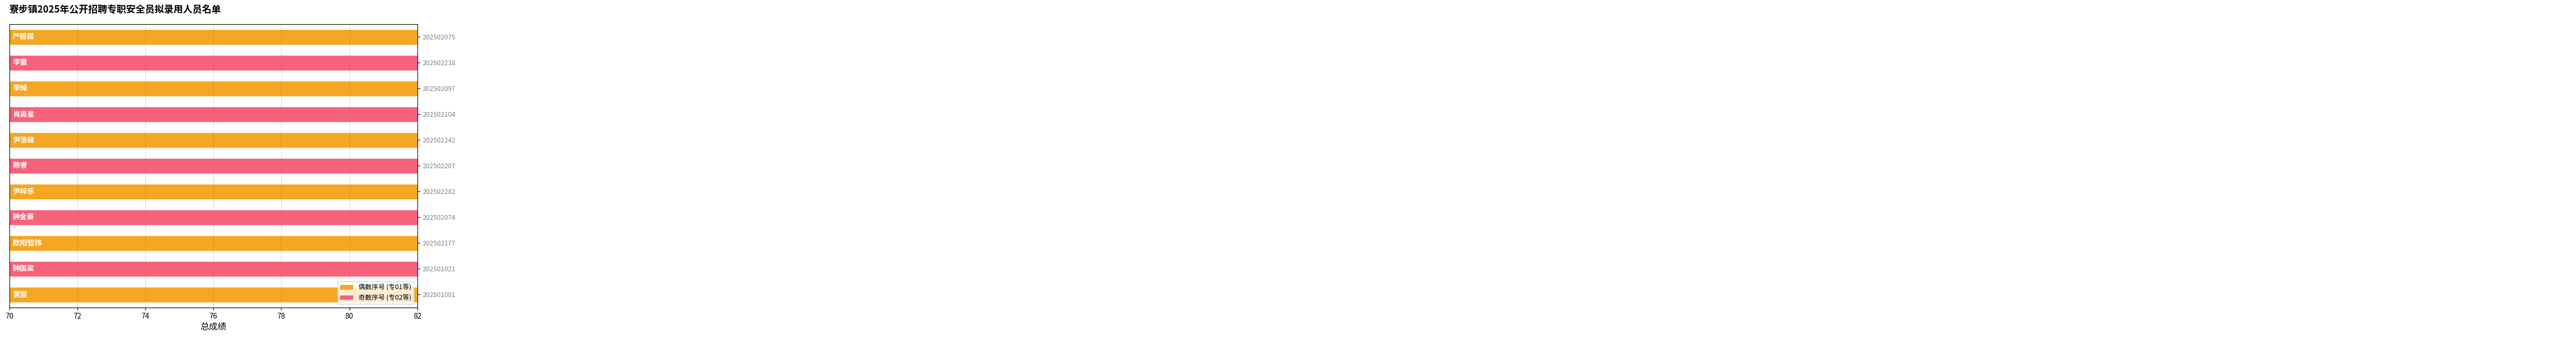

What position from the left is 202501001?

1